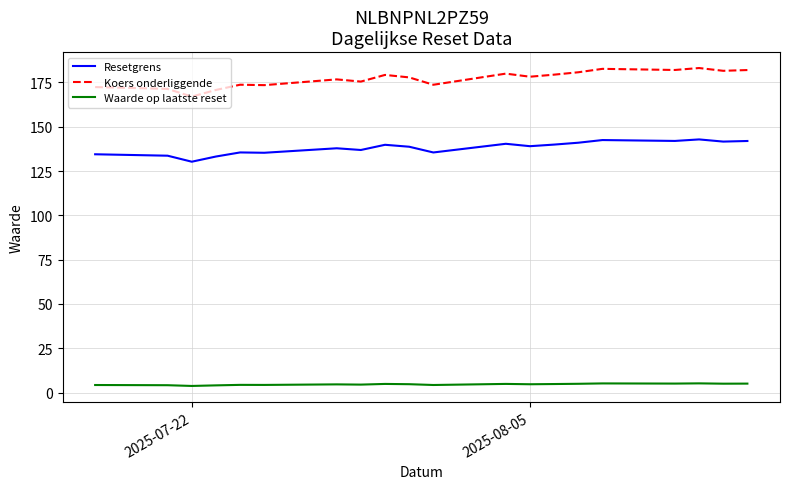

Rank the series by their maximum value, from highest to lowest.

Koers onderliggende, Resetgrens, Waarde op laatste reset